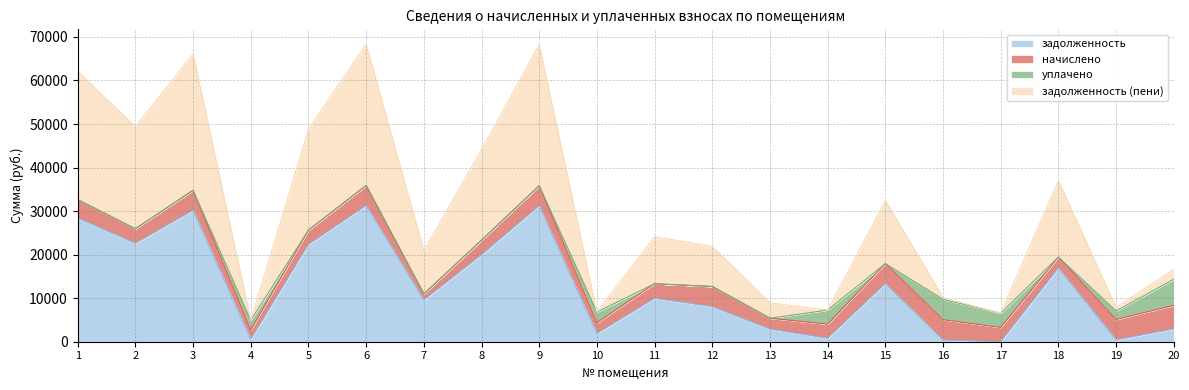

At how many categories does at least one series exceed 28269?

4